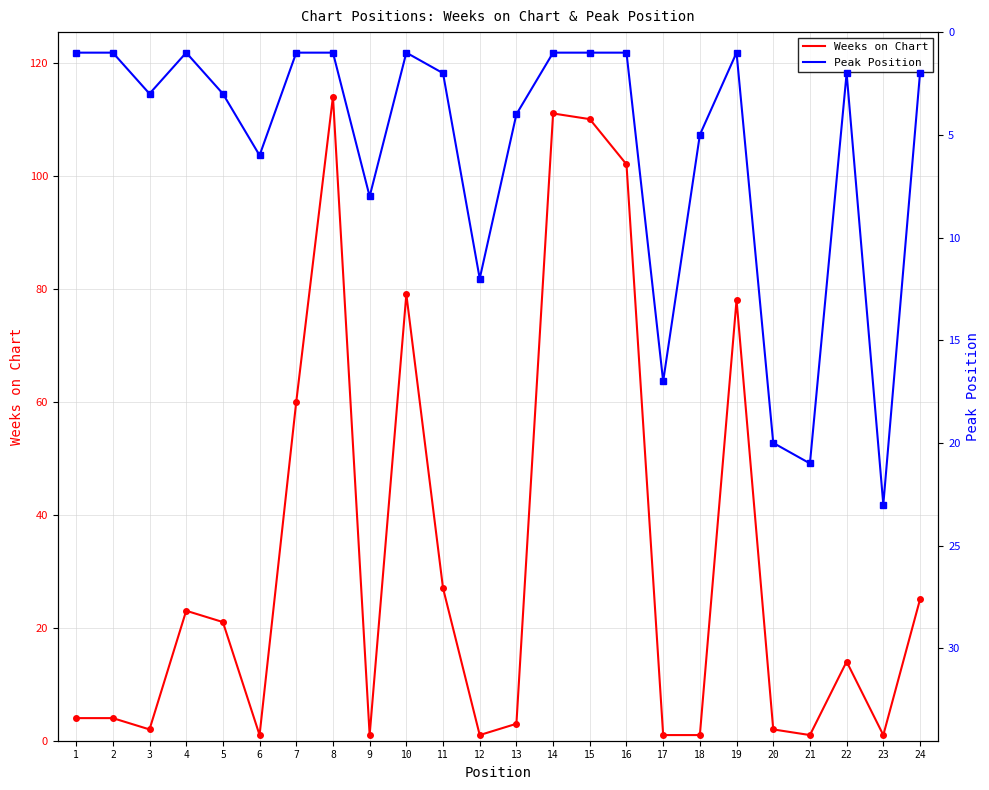

Which series ends up on top after the final intersection of Weeks on Chart and Peak Position?

Weeks on Chart